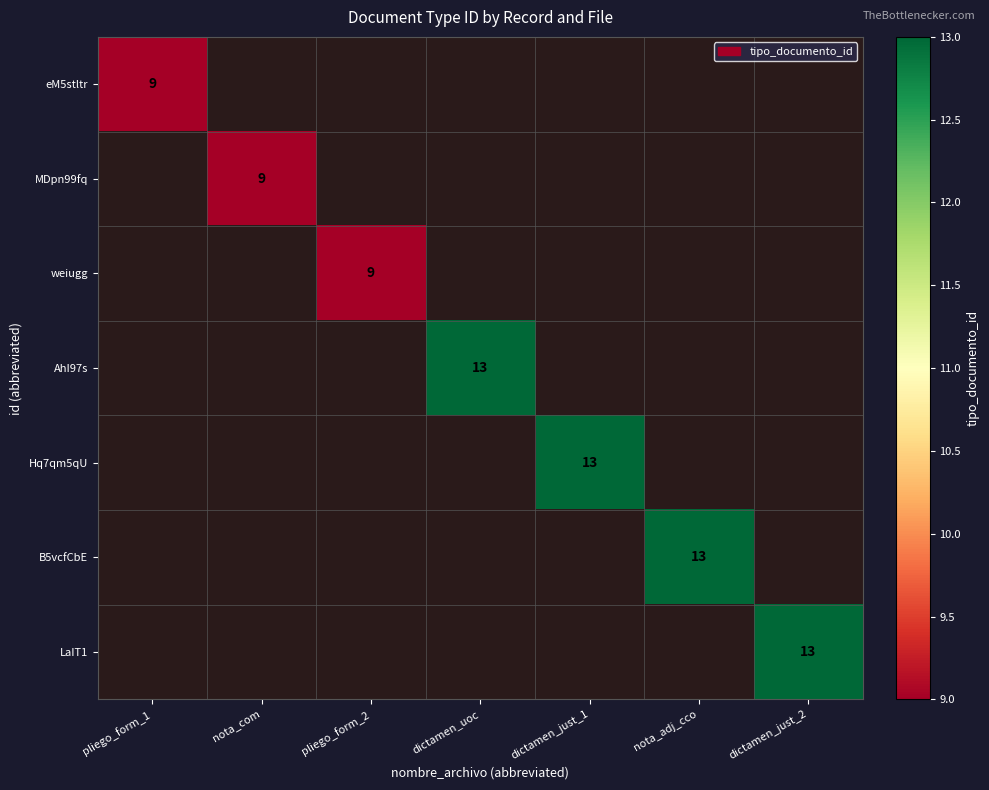

True or false: MDpn99fq has a value of 3 at nota_com.

False